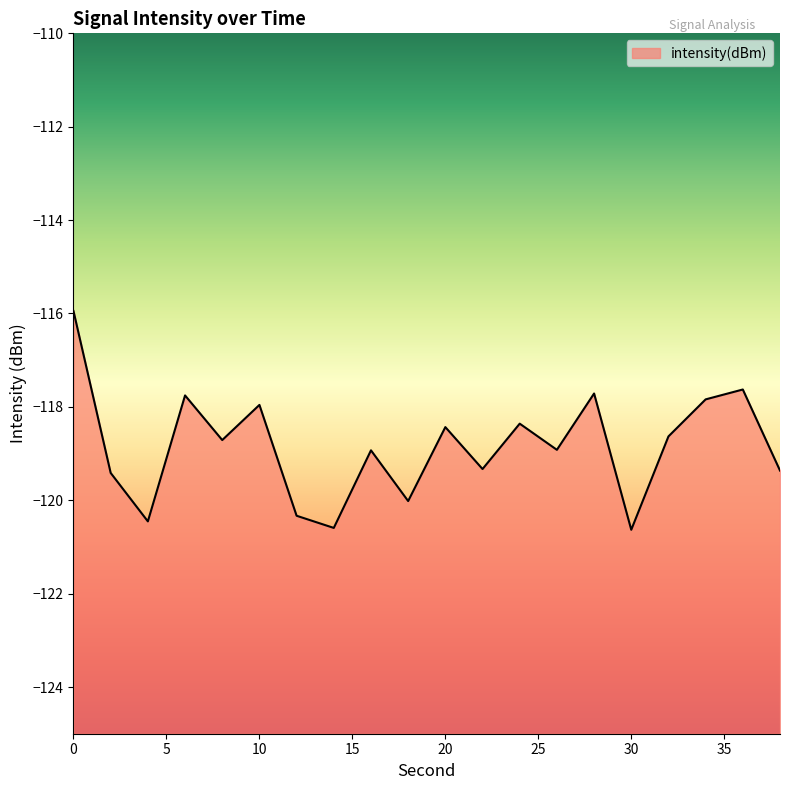

Reading left to right, what are all the values shown in this chart?

-115.9	-119.4	-120.5	-117.8	-118.7	-118.0	-120.3	-120.6	-118.9	-120.0	-118.4	-119.3	-118.4	-118.9	-117.7	-120.6	-118.6	-117.8	-117.6	-119.4